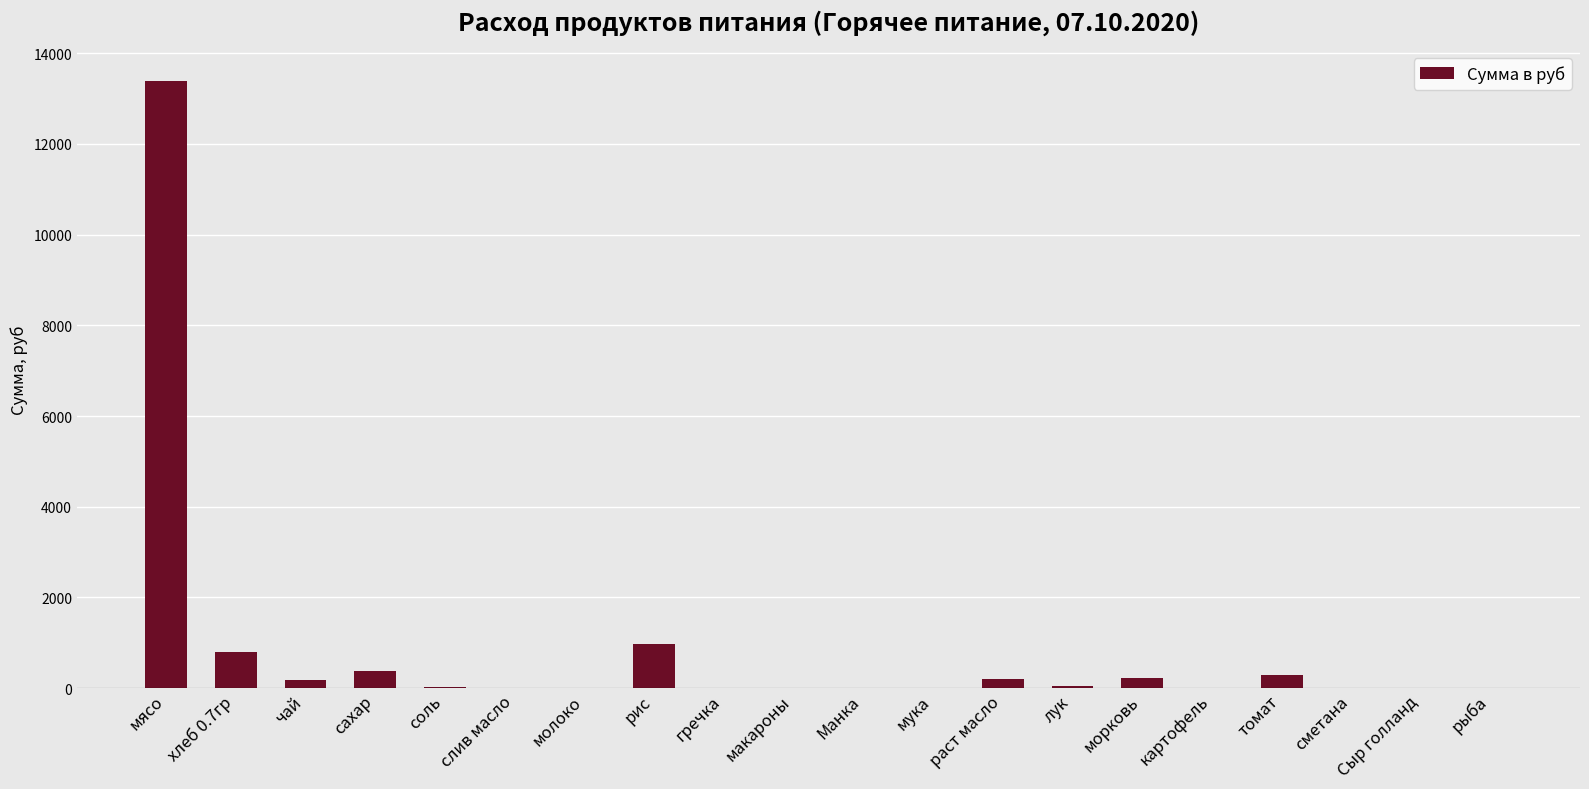

What is the change in value from мясо to чай?

-13224.0